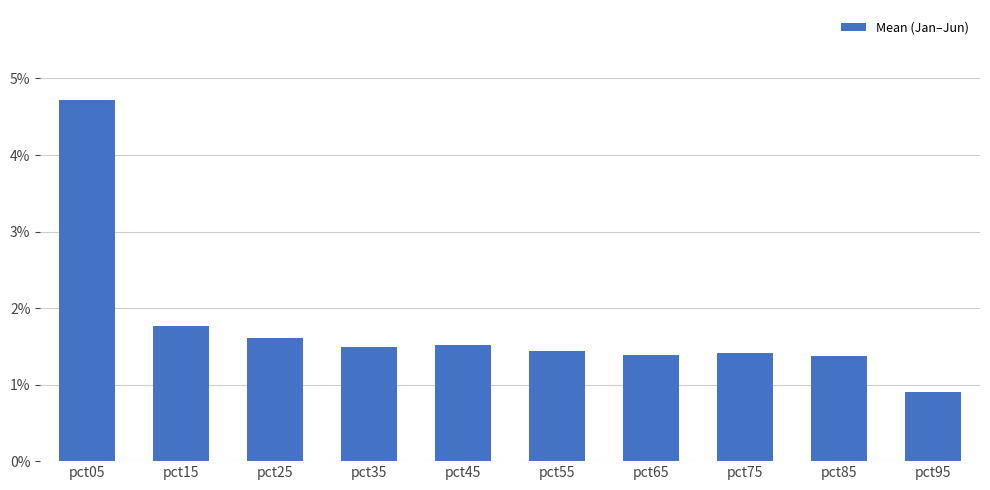

What is the difference between the values at pct45 and pct05?

3.2